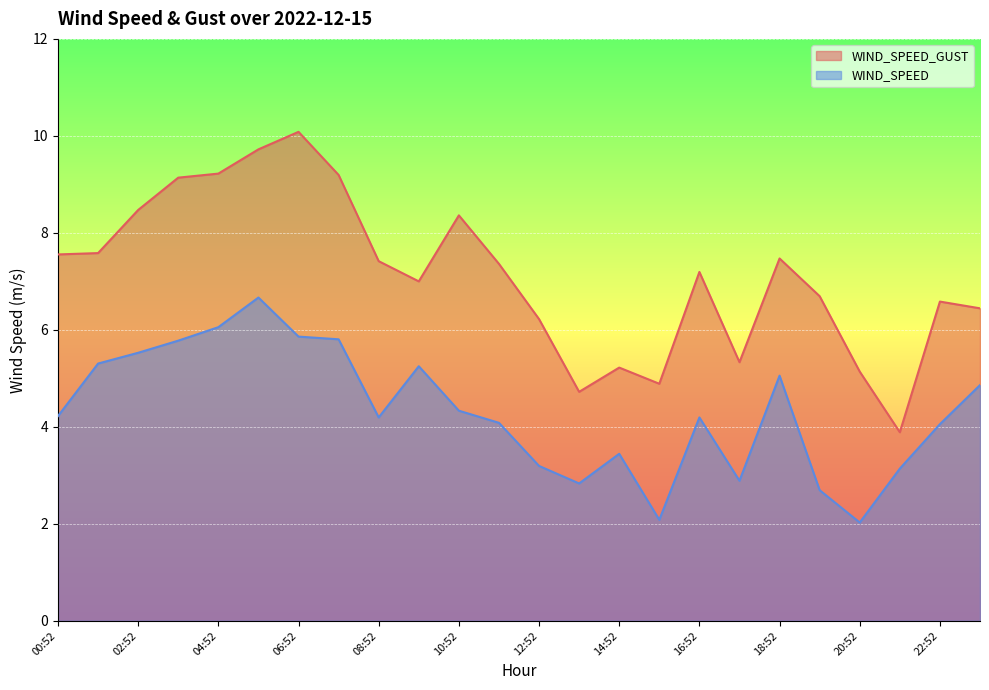

Reading left to right, transcribe all the data shown in this chart.

WIND_SPEED_GUST: 7.6	7.6	8.5	9.1	9.2	9.7	10.1	9.2	7.4	7.0	8.4	7.4	6.2	4.7	5.2	4.9	7.2	5.3	7.5	6.7	5.1	3.9	6.6	6.4
WIND_SPEED: 4.2	5.3	5.5	5.8	6.1	6.7	5.9	5.8	4.2	5.2	4.3	4.1	3.2	2.8	3.4	2.1	4.2	2.9	5.1	2.7	2.0	3.1	4.1	4.9